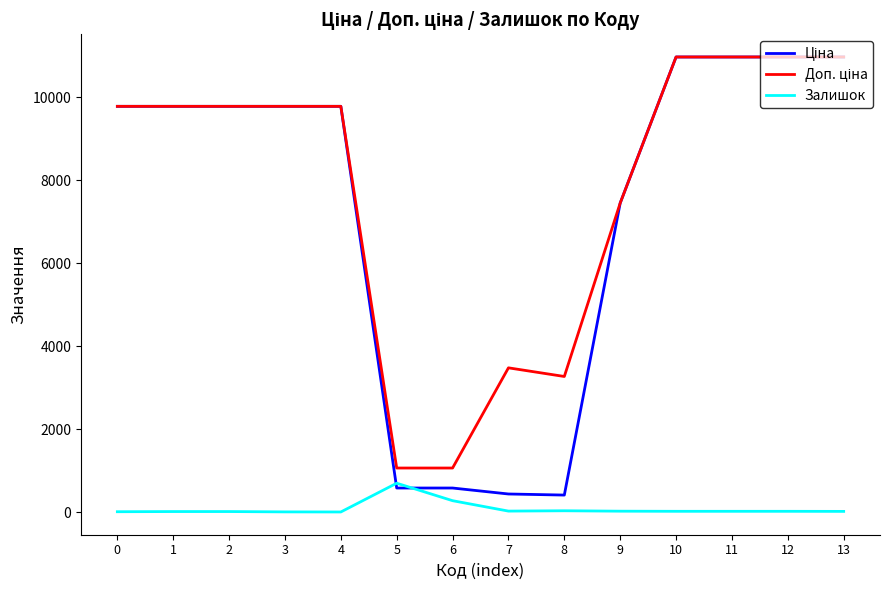

Does the chart have visible grid lines?

No